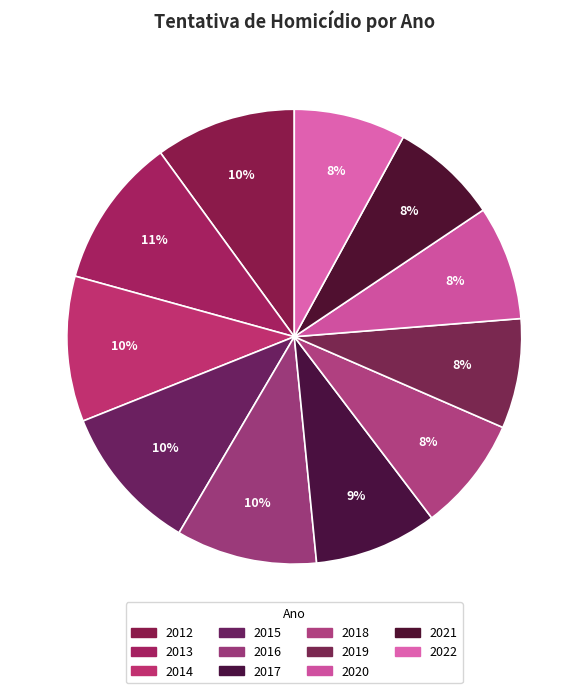

To the nearest percent, what percentage of the pie is 2013?

11%